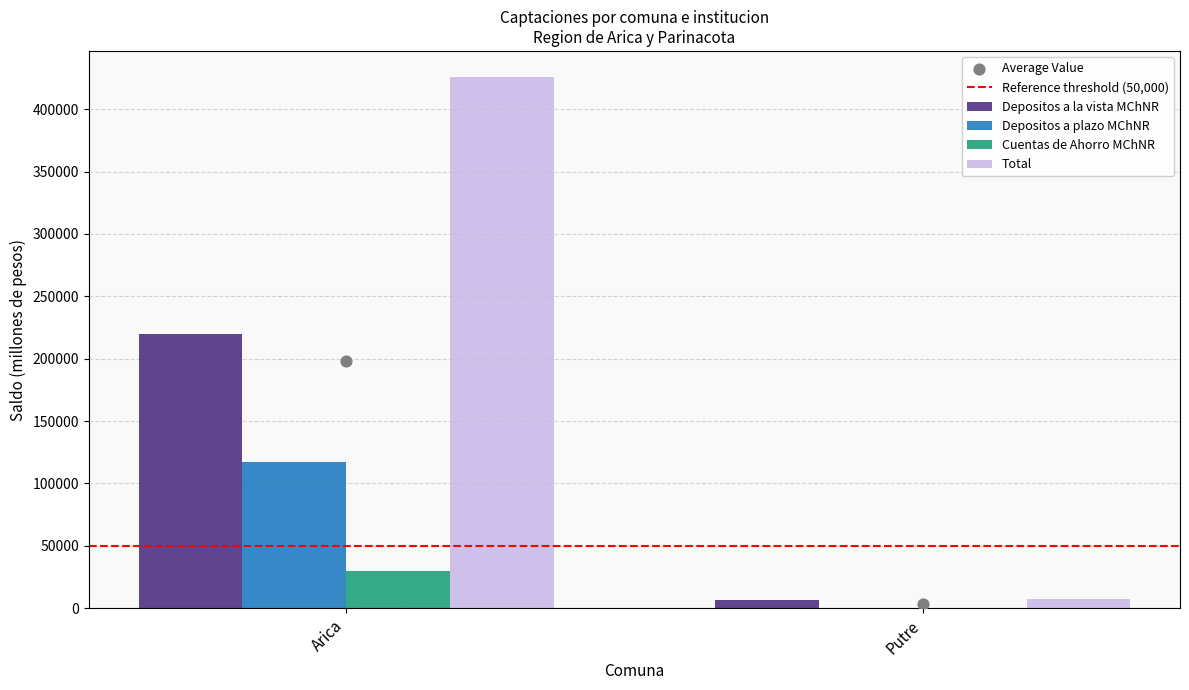

What are all the series names shown in the legend?

Reference threshold (50,000), Depositos a la vista MChNR, Depositos a plazo MChNR, Cuentas de Ahorro MChNR, Total, Average Value